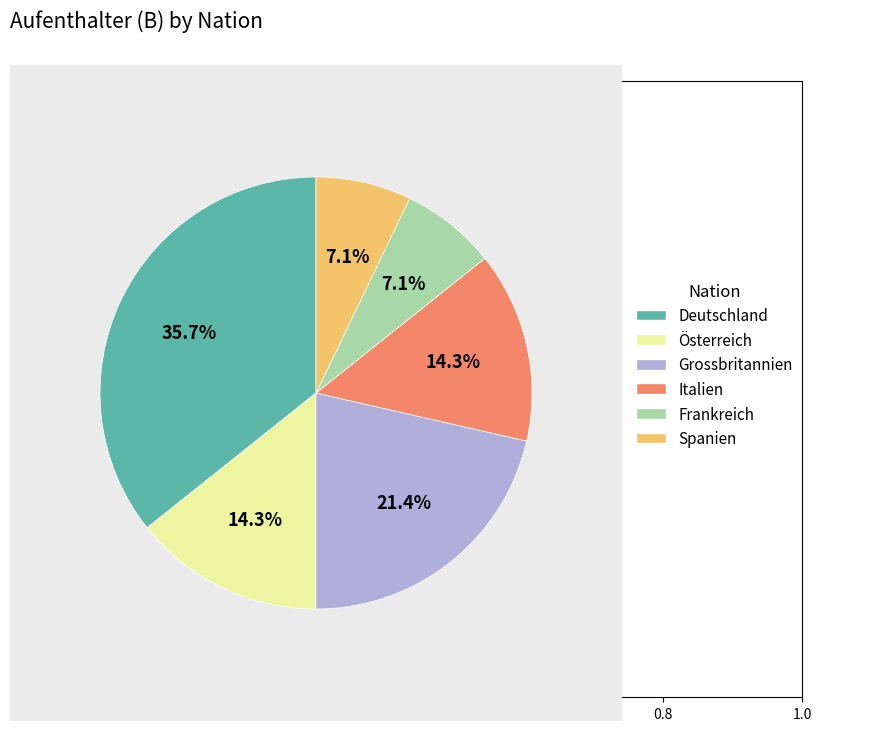

Is there any slice that represents more than half of the pie?

No